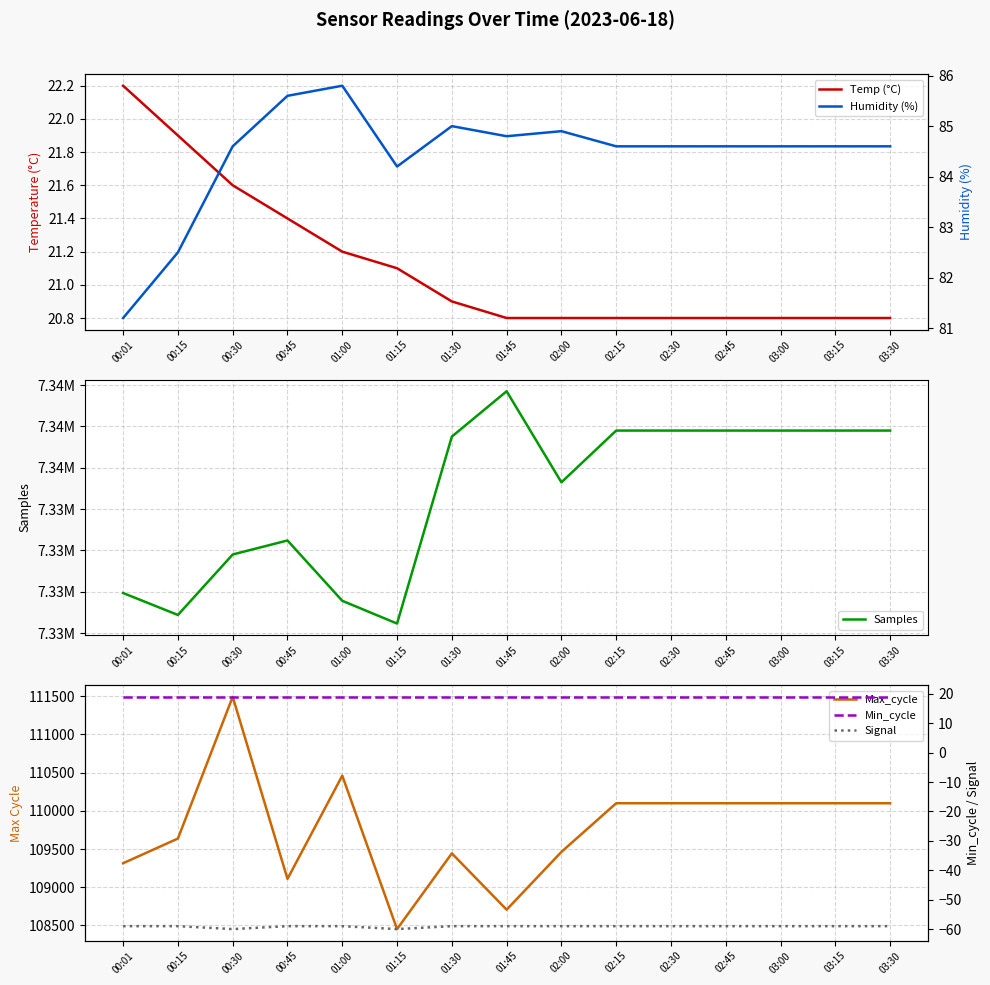

Count the number of data series in this chart.

6